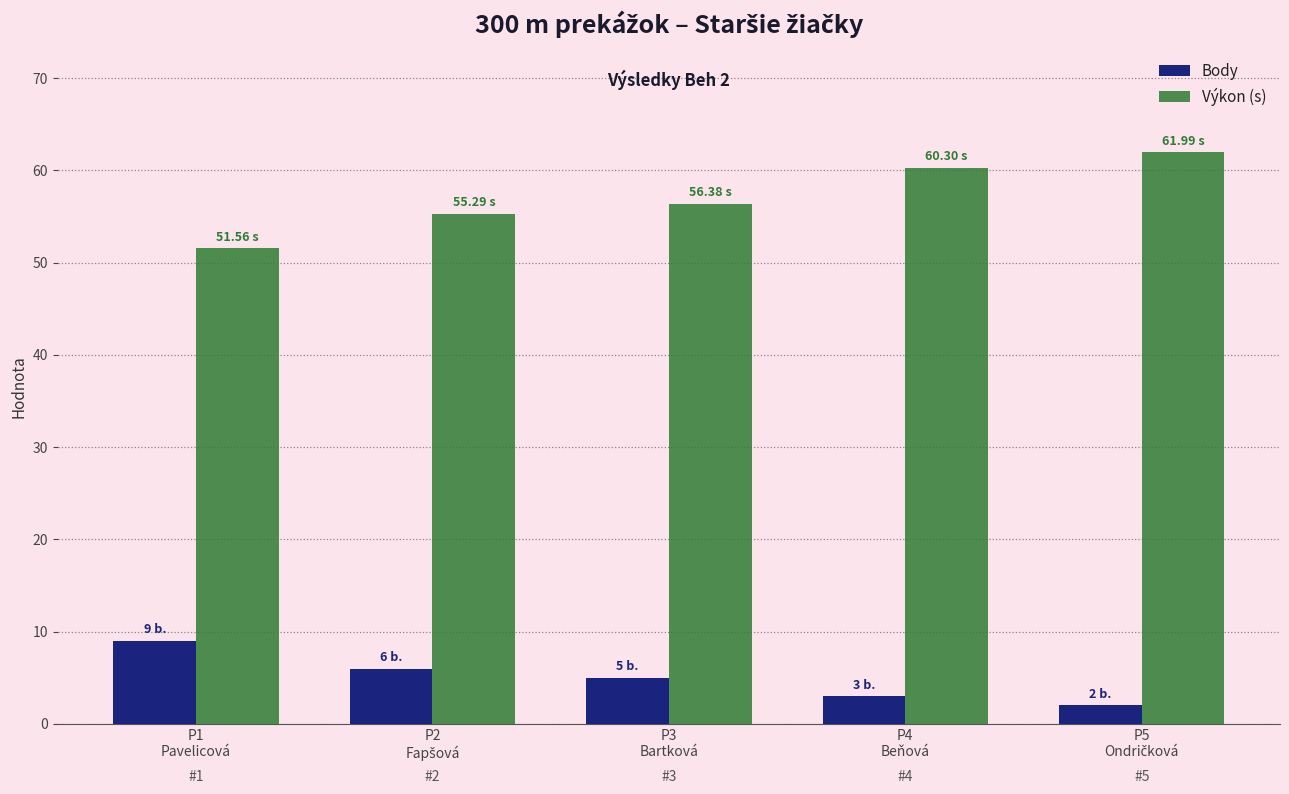

Rank the series by their average value, from highest to lowest.

Výkon (s), Body